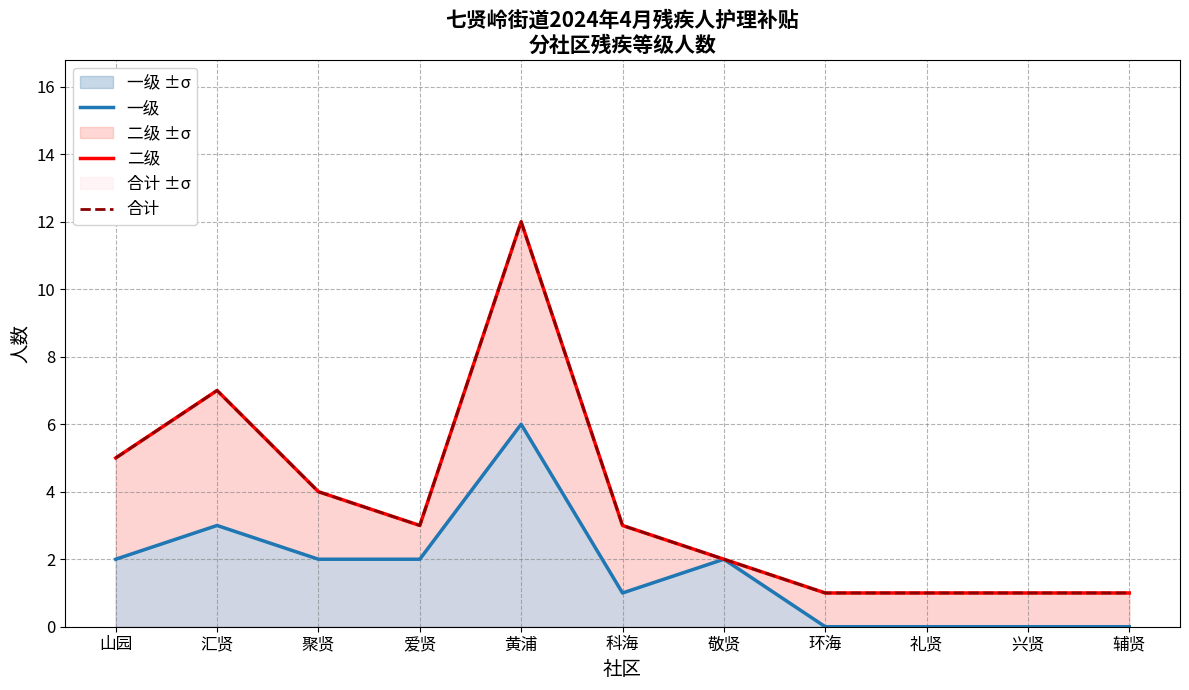

Reading left to right, extract all data points from this chart.

一级: 山园=2	汇贤=3	聚贤=2	爱贤=2	黄浦=6	科海=1	敬贤=2	环海=0	礼贤=0	兴贤=0	辅贤=0
二级: 山园=5	汇贤=7	聚贤=4	爱贤=3	黄浦=12	科海=3	敬贤=2	环海=1	礼贤=1	兴贤=1	辅贤=1
合计: 山园=5	汇贤=7	聚贤=4	爱贤=3	黄浦=12	科海=3	敬贤=2	环海=1	礼贤=1	兴贤=1	辅贤=1